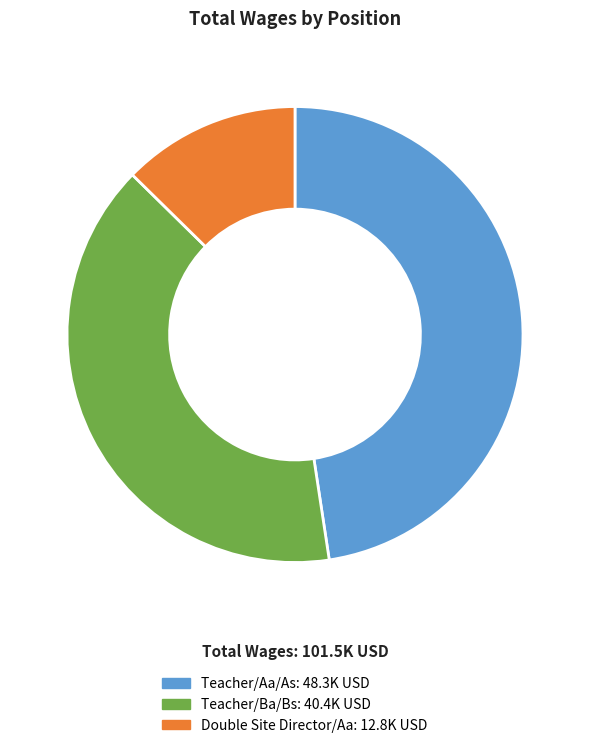

Which has a higher value, Teacher/Aa/As or Teacher/Ba/Bs?

Teacher/Aa/As